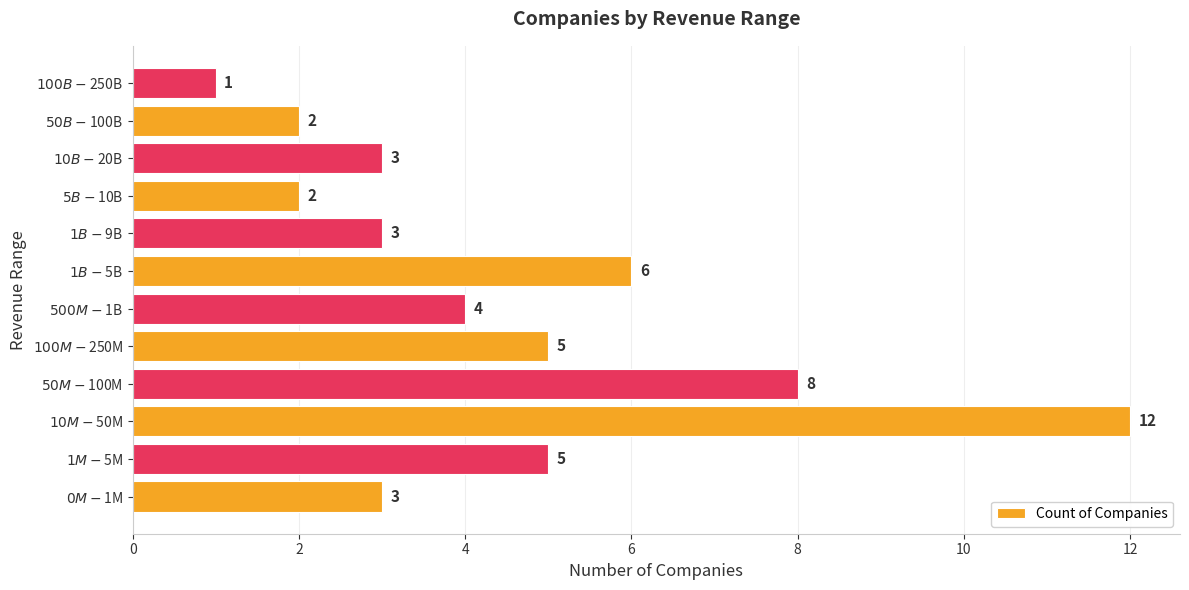

Reading bottom to top, extract all data points from this chart.

3	5	12	8	5	4	6	3	2	3	2	1